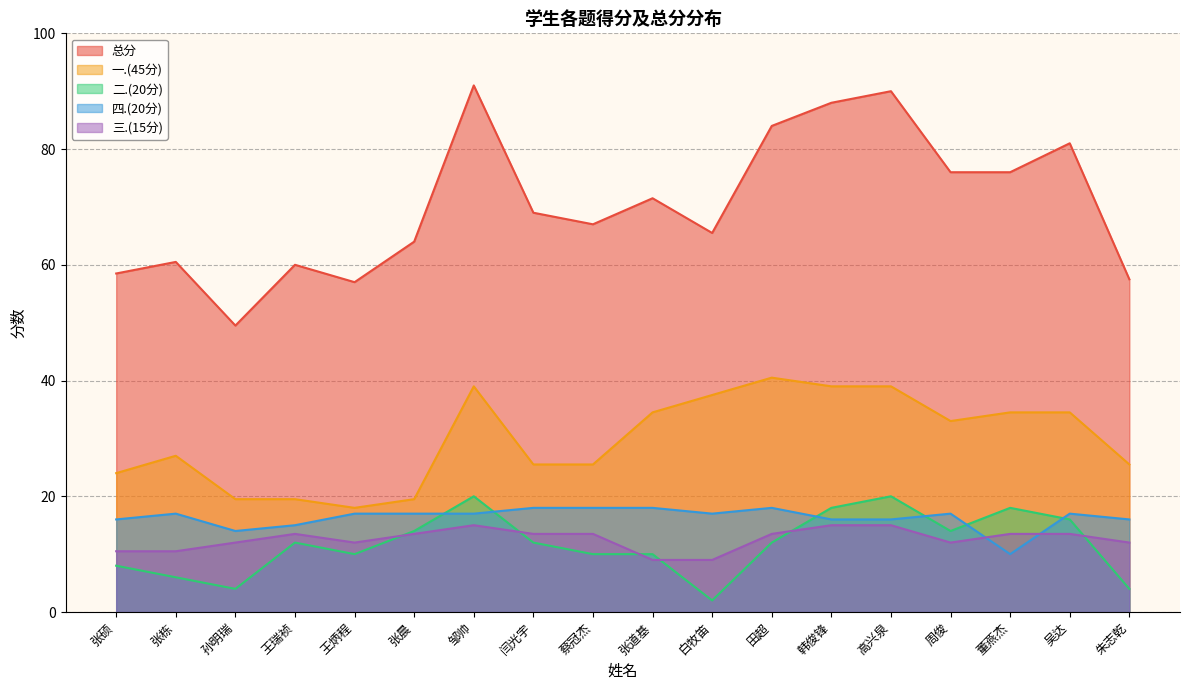

In 三.(15分), how many points are lower than both neighbors (excluding endpoints)?

2